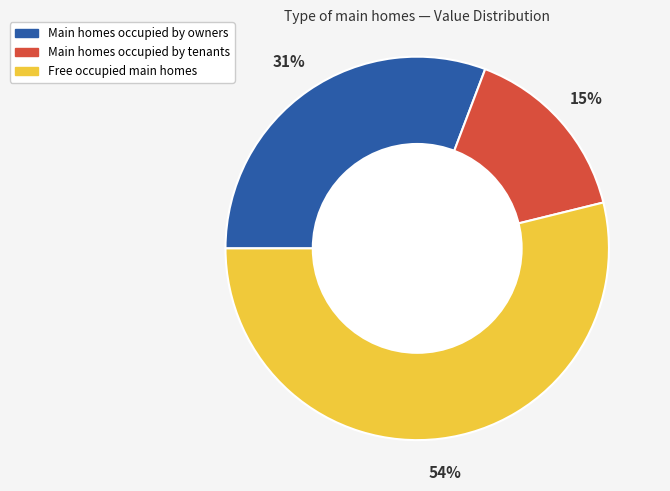

Does any single category account for the majority?

Yes